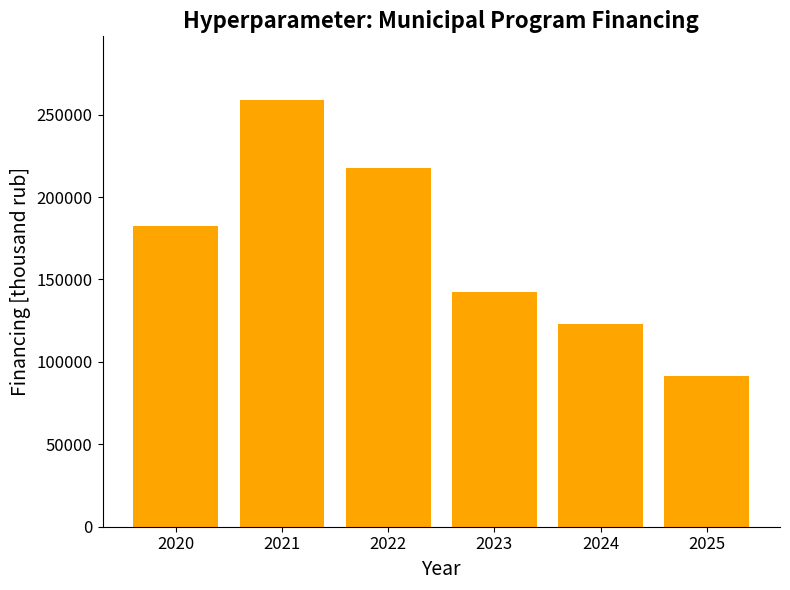

What is the difference between the maximum and second lowest values?

135586.0